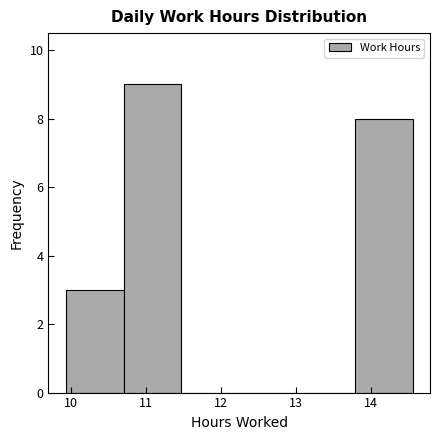

Reading left to right, transcribe this chart: for each bar, give the range it covers on the x-axis and its height. Neither the bar edges nor the heights are printed on the chart, so give them approximately, as read against the axes.

9.9 to 10.7: 3
10.7 to 11.5: 9
11.5 to 12.2: 0
12.2 to 13.0: 0
13.0 to 13.8: 0
13.8 to 14.6: 8